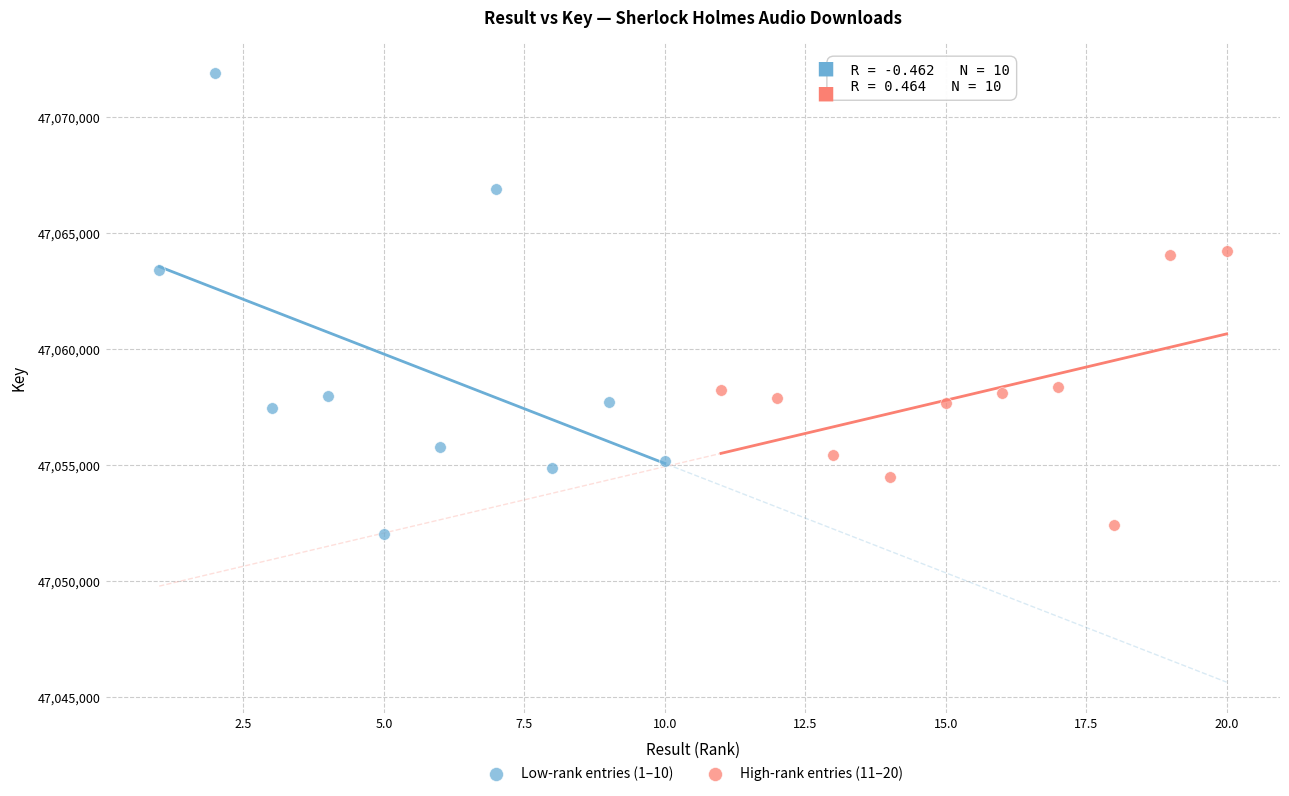

Which series has the largest Y range (max minus min)?

Low-rank entries (1–10)